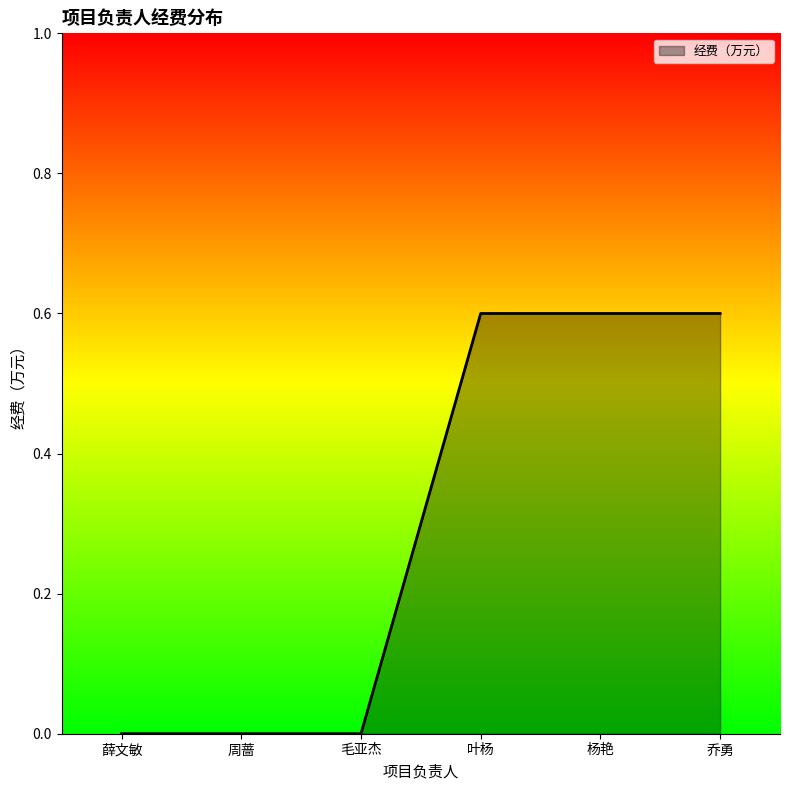

Reading left to right, extract all data points from this chart.

薛文敏=0.0	周蔷=0.0	毛亚杰=0.0	叶杨=0.6	杨艳=0.6	乔勇=0.6